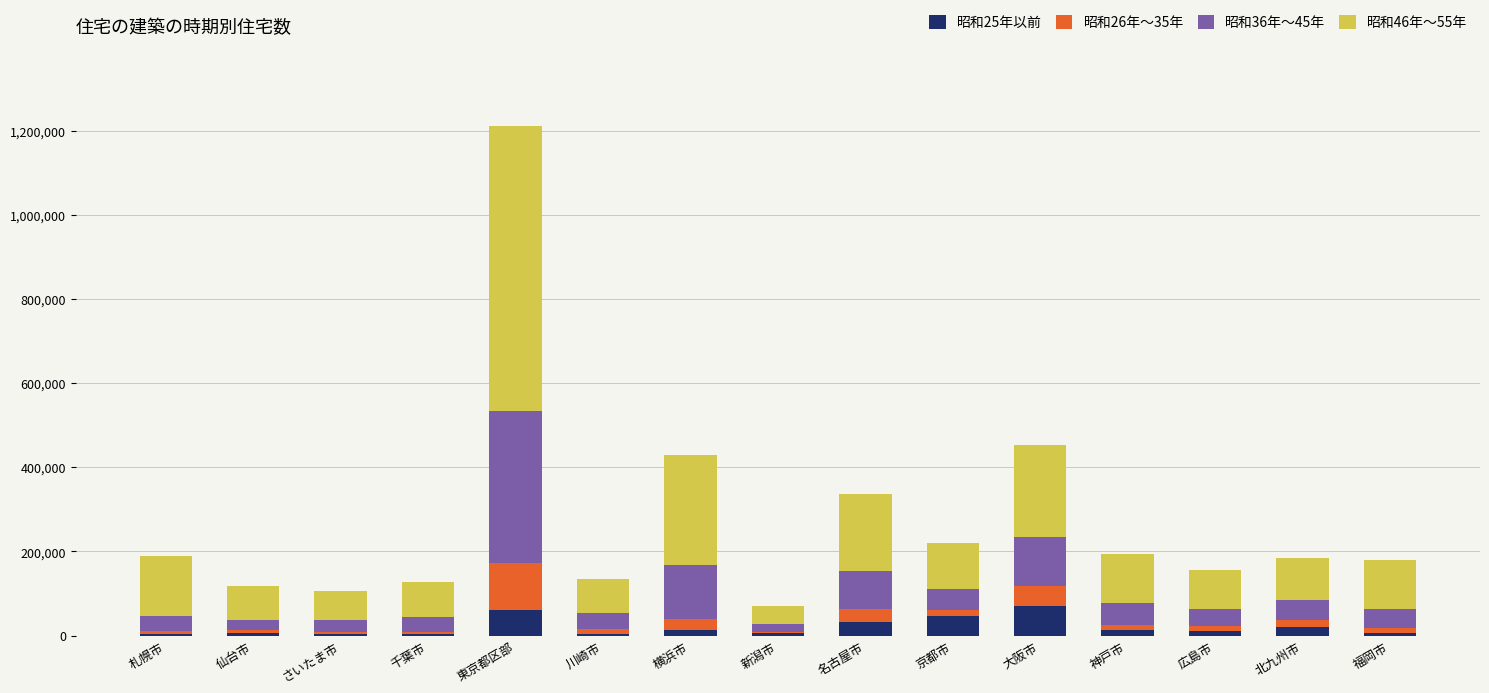

At which category is the sum across all series the highest?

東京都区部